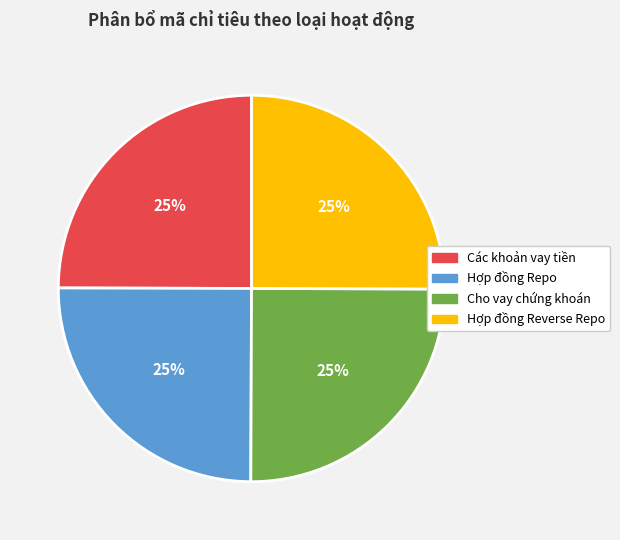

The Hợp đồng Repo slice represents 34% of the pie. True or false?

False